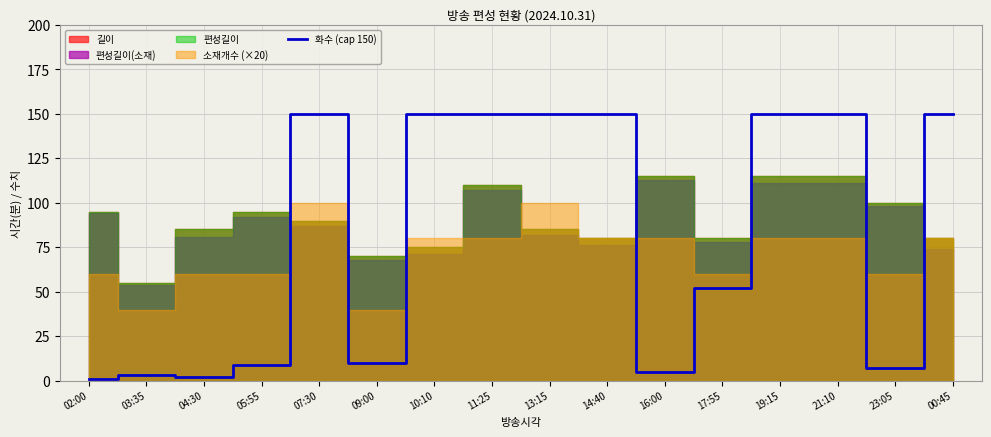

Reading left to right, what are all the values shown in this chart?

02:00=1	03:35=3	04:30=2	05:55=9	07:30=150	09:00=10	10:10=150	11:25=150	13:15=150	14:40=150	16:00=5	17:55=52	19:15=150	21:10=150	23:05=7	00:45=150